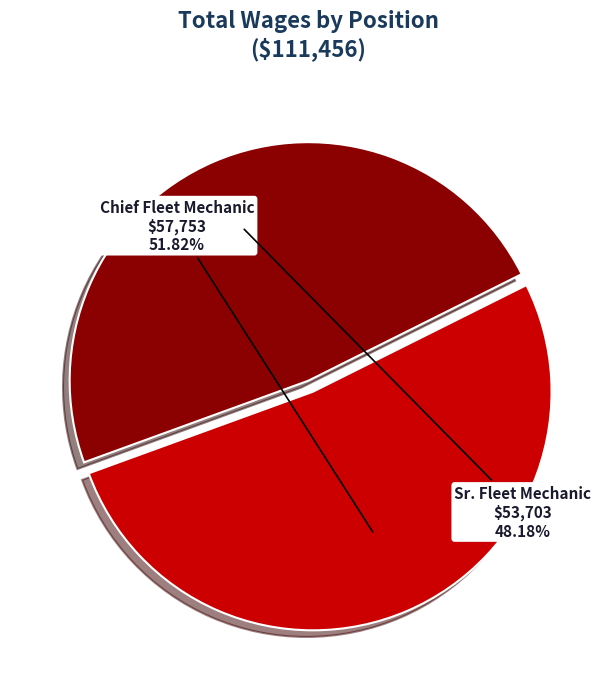

To the nearest percent, what percentage of the pie is Sr. Fleet Mechanic?

48%